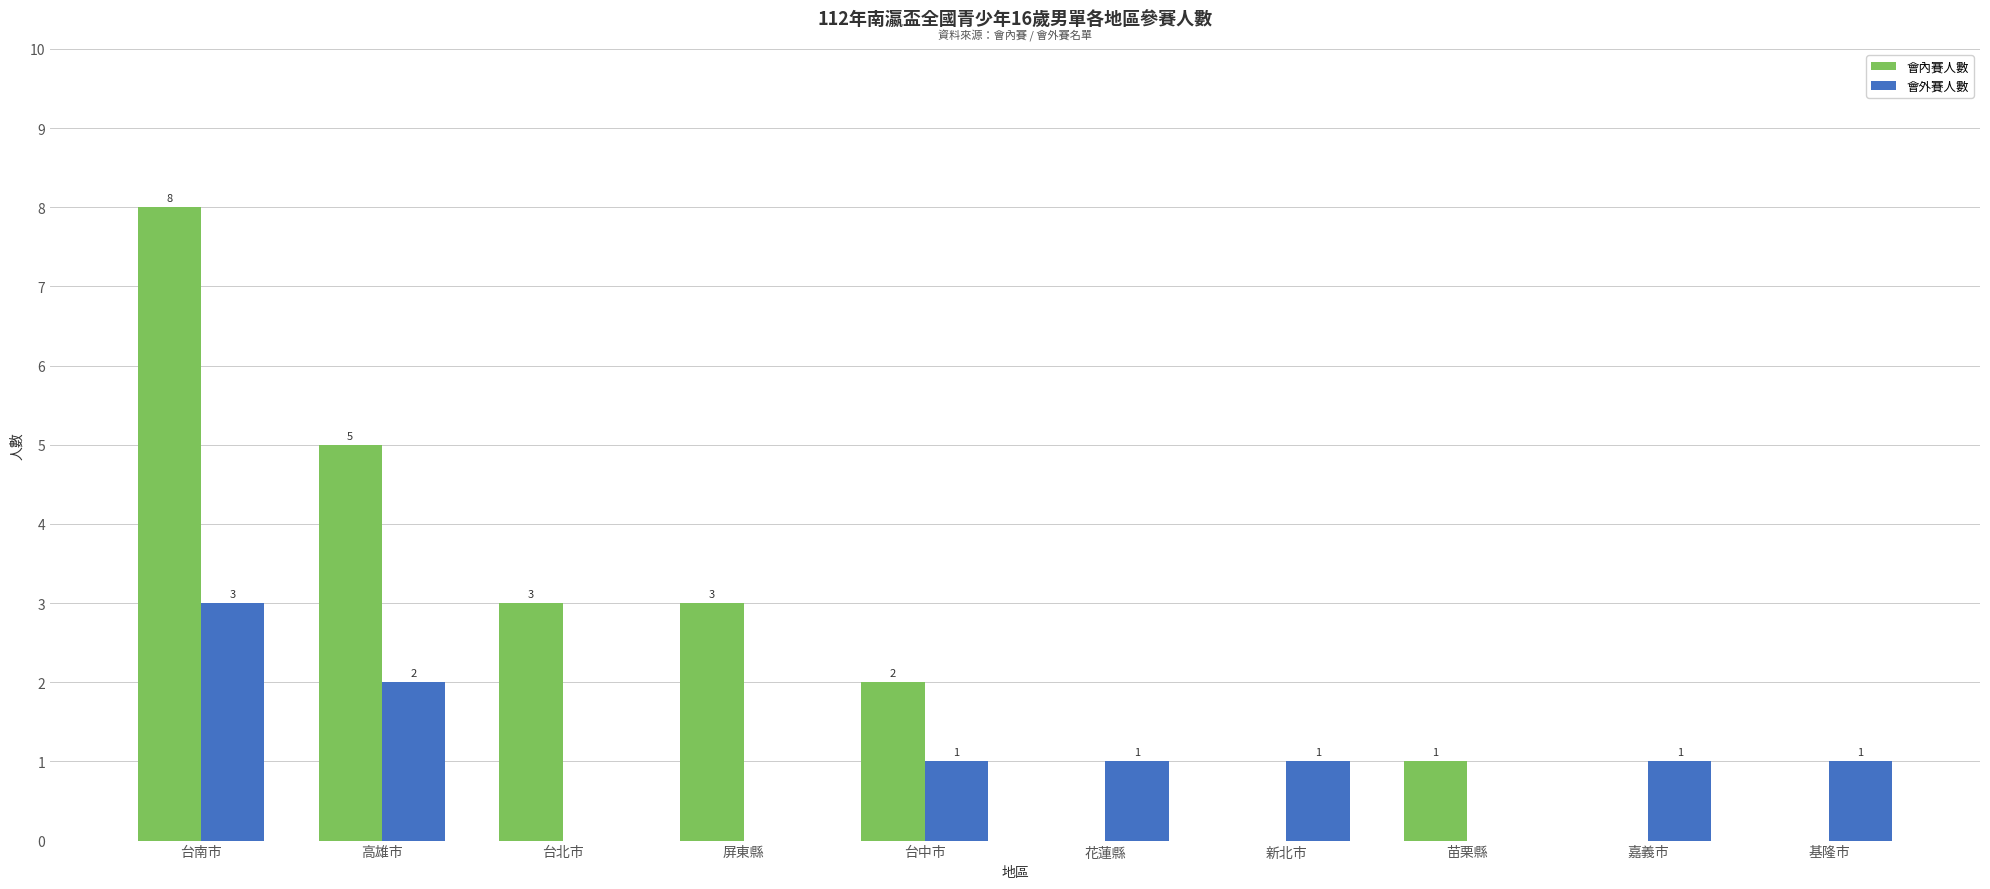

Which series changed the most between 台南市 and 嘉義市?

會內賽人數